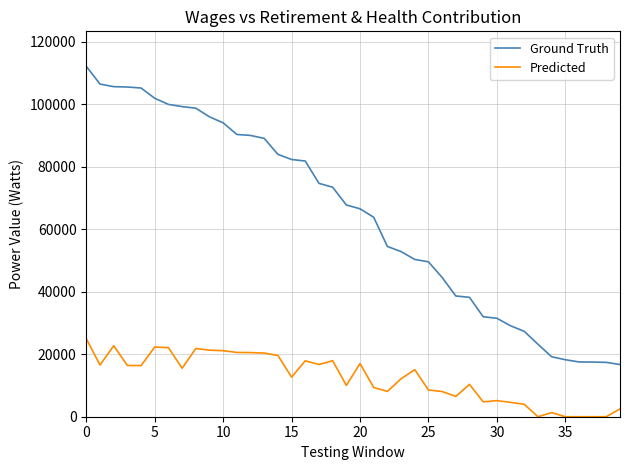

Which series has the widest spread of values?

Ground Truth